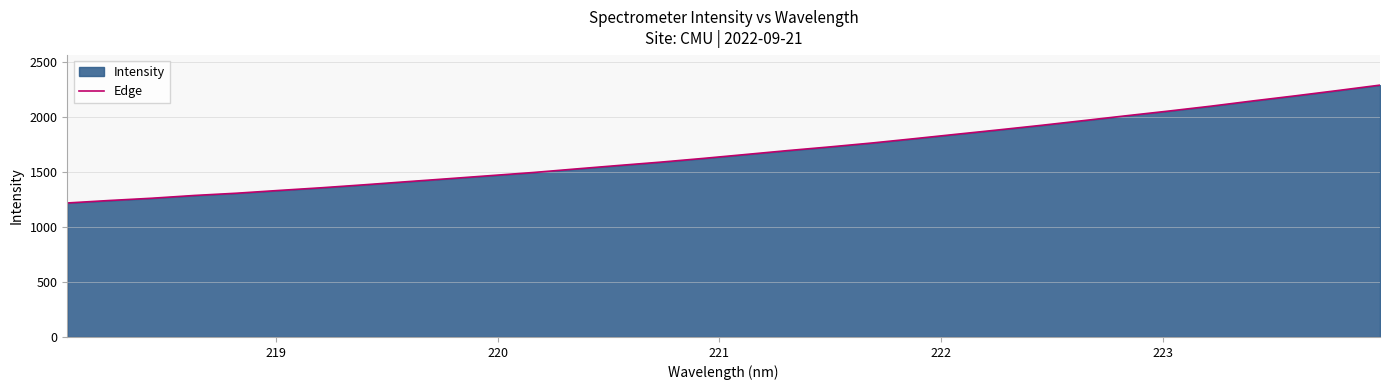

What is the difference between the maximum and minimum values?

1069.6